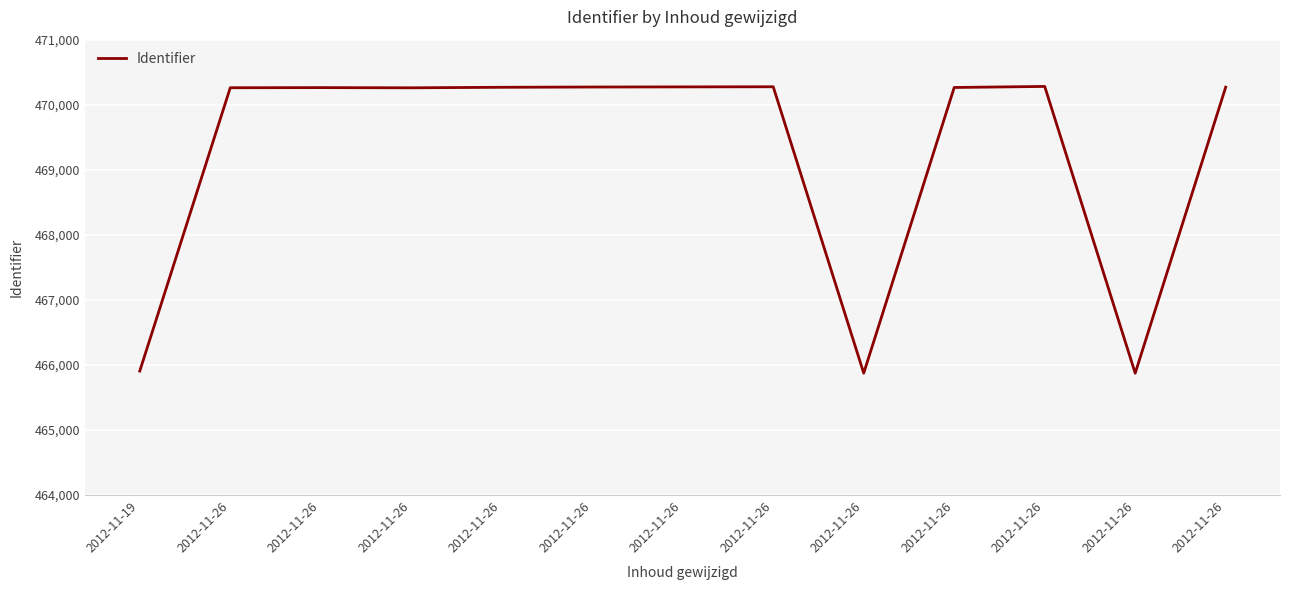

How many points are lower than both their immediate neighbors (excluding endpoints)?

3